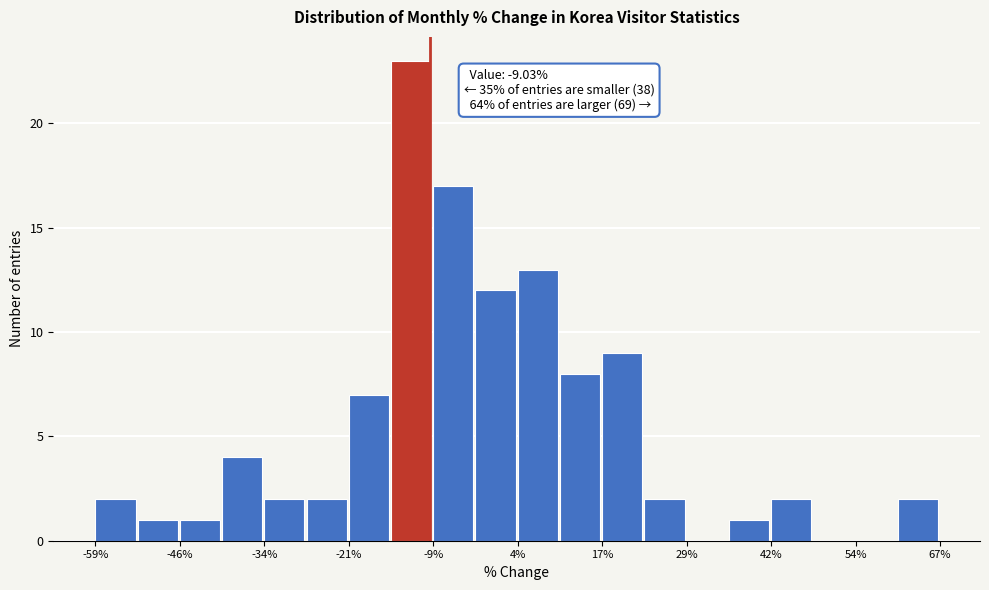

Around what value on the x-axis is the tallest bar? Give the approximate position of its centre, as read against the axis.

-12